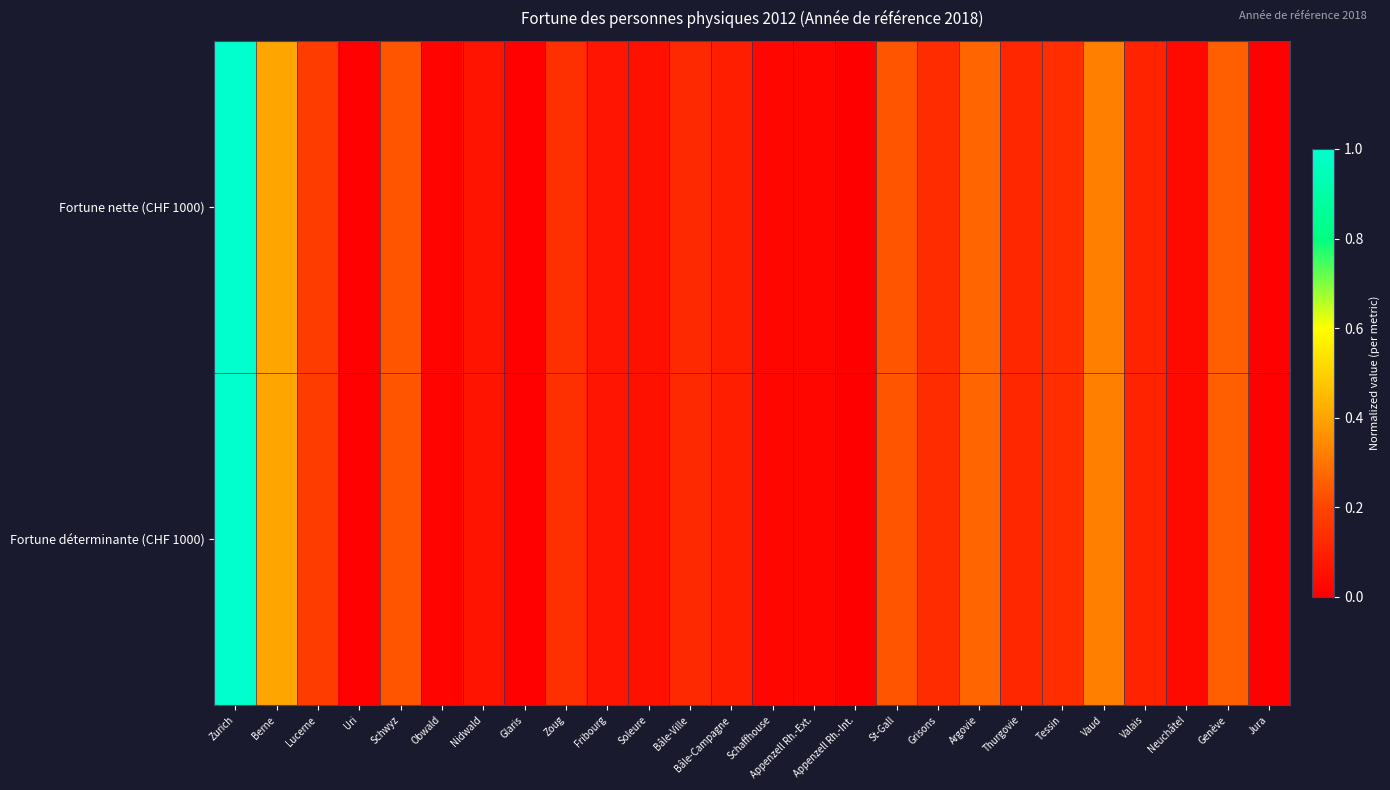

Reading left to right, list all the values displayed in this chart.

Fortune nette (CHF 1000): Zurich=1.0	Berne=0.4	Lucerne=0.2	Uri=0.0	Schwyz=0.2	Obwald=0.0	Nidwald=0.1	Glaris=0.0	Zoug=0.1	Fribourg=0.1	Soleure=0.1	Bâle-Ville=0.1	Bâle-Campagne=0.1	Schaffhouse=0.0	Appenzell Rh.-Ext.=0.0	Appenzell Rh.-Int.=0.0	St-Gall=0.2	Grisons=0.1	Argovie=0.3	Thurgovie=0.1	Tessin=0.1	Vaud=0.3	Valais=0.1	Neuchâtel=0.0	Genève=0.3	Jura=0.0
Fortune déterminante (CHF 1000): Zurich=1.0	Berne=0.4	Lucerne=0.2	Uri=0.0	Schwyz=0.2	Obwald=0.0	Nidwald=0.1	Glaris=0.0	Zoug=0.1	Fribourg=0.1	Soleure=0.1	Bâle-Ville=0.1	Bâle-Campagne=0.1	Schaffhouse=0.0	Appenzell Rh.-Ext.=0.0	Appenzell Rh.-Int.=0.0	St-Gall=0.2	Grisons=0.1	Argovie=0.3	Thurgovie=0.1	Tessin=0.1	Vaud=0.3	Valais=0.1	Neuchâtel=0.0	Genève=0.3	Jura=0.0